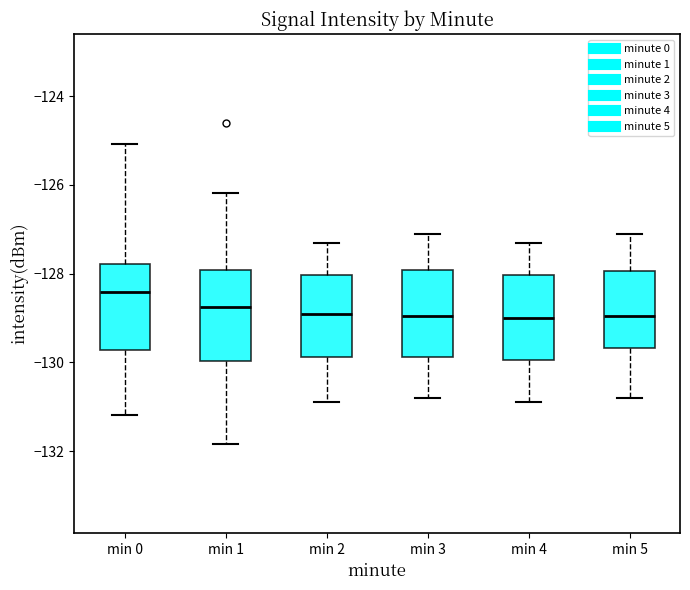

Reading left to right, transcribe this box plot: for each box, give where its median line is, the range the box spans, and where its two whiskers end, as read against the y-axis. The values are not printed on the chart, so give them approximately, as read against the axis.

min 0: median -128.4, box -129.8 to -127.8, whiskers -131.2 to -125.0
min 1: median -128.8, box -130.0 to -128.0, whiskers -131.8 to -126.2
min 2: median -128.8, box -129.8 to -128.0, whiskers -130.8 to -127.2
min 3: median -129.0, box -129.8 to -128.0, whiskers -130.8 to -127.0
min 4: median -129.0, box -130.0 to -128.0, whiskers -130.8 to -127.2
min 5: median -129.0, box -129.6 to -128.0, whiskers -130.8 to -127.0